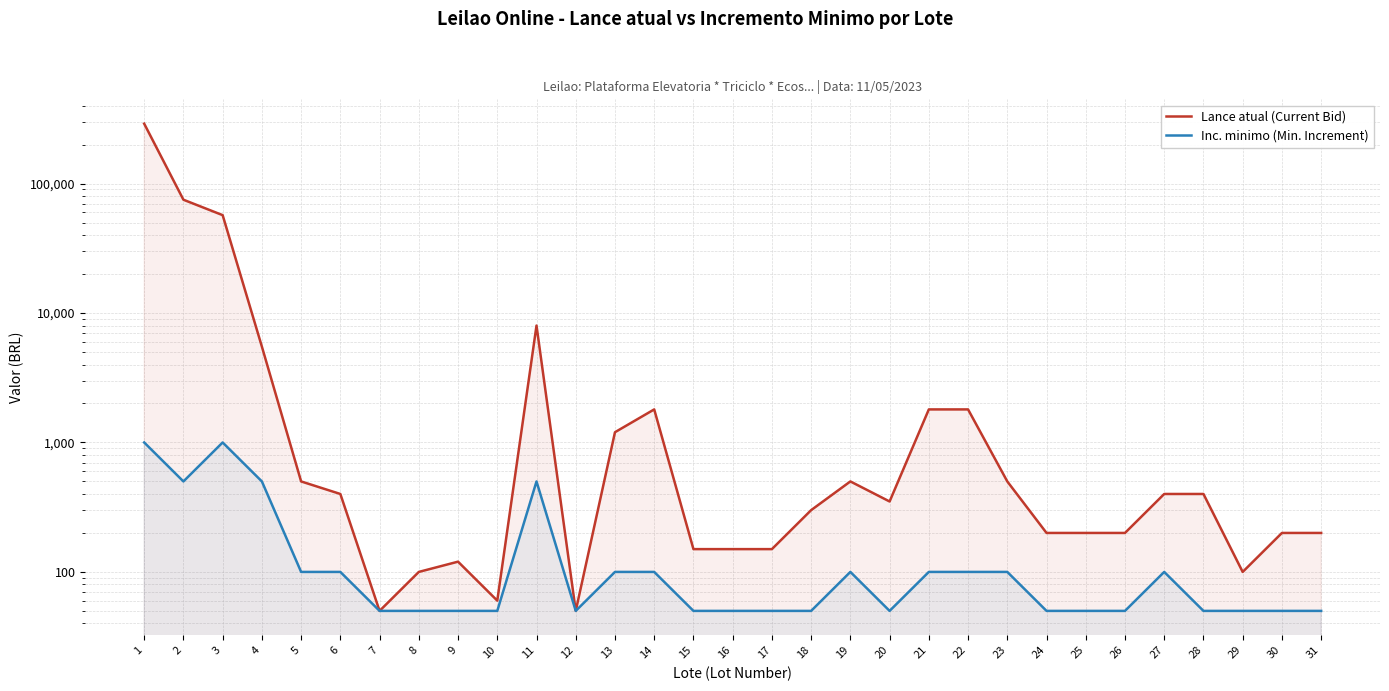

What is the total value across all series at 4?

6000